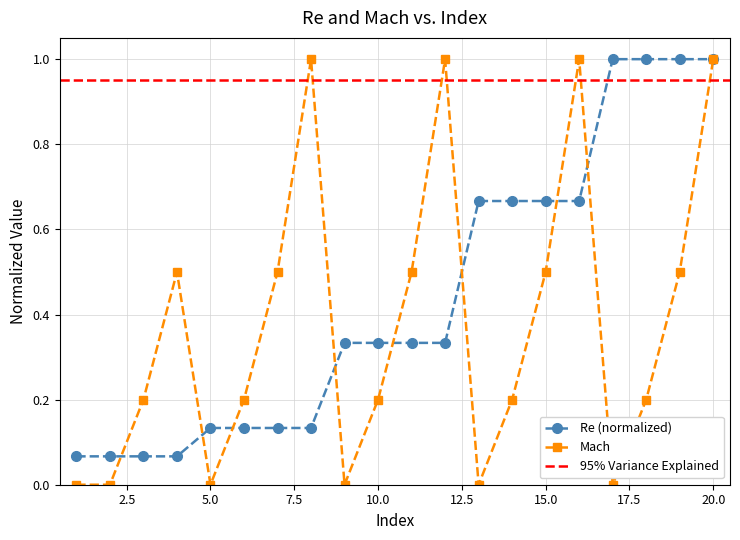

How many times do Re (normalized) and Mach cross each other?

8